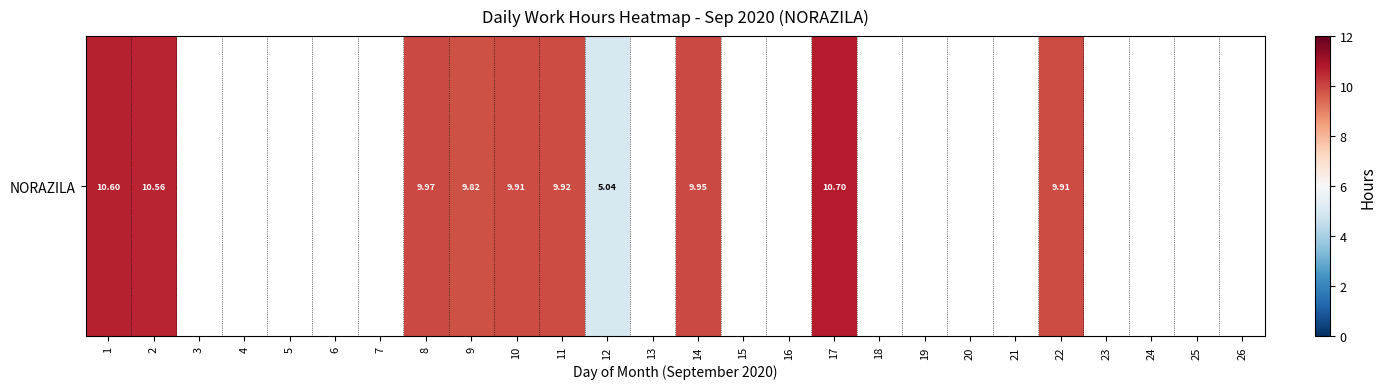

At which category does the chart reach its peak across all series?

17